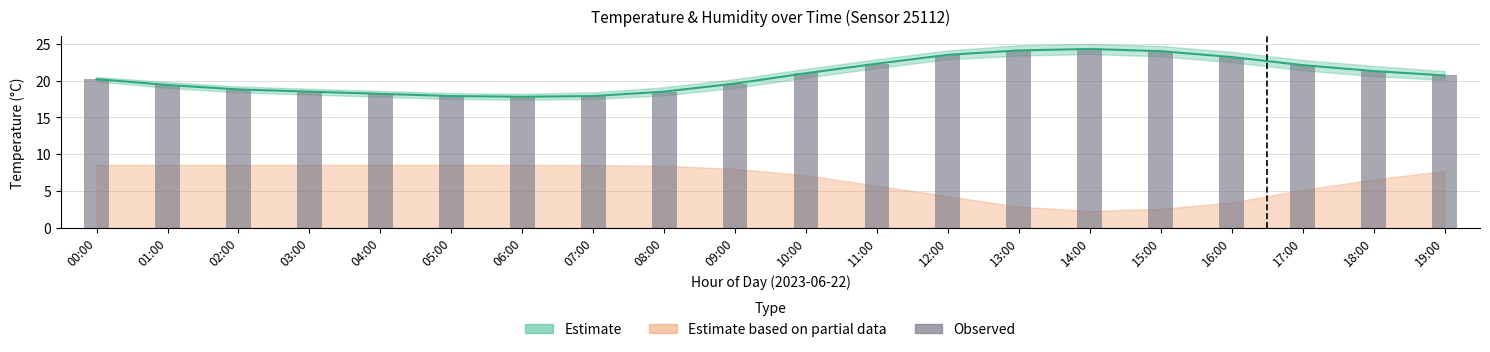

What is the difference between the values at 04:00 and 03:00?

0.3